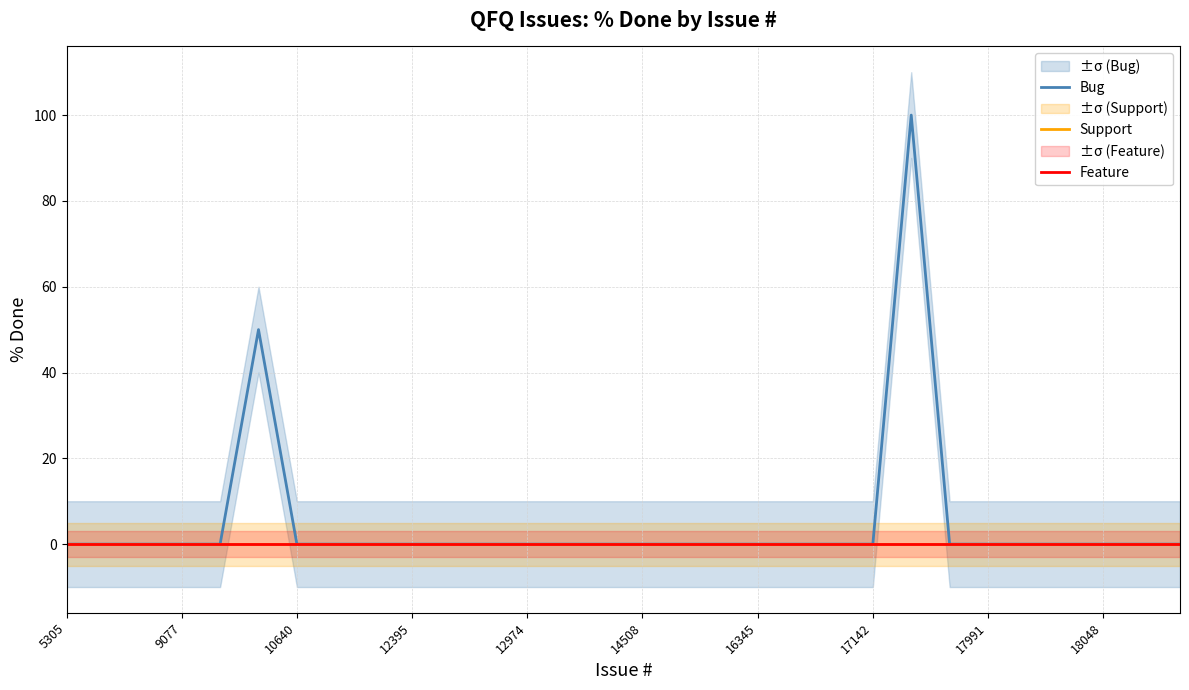

Reading left to right, transcribe all the data shown in this chart.

Bug: 0	0	0	0	0	50	0	0	0	0	0	0	0	0	0	0	0	0	0	0	0	0	100	0	0	0	0	0	0	0
Support: 0	0	0	0	0	0	0	0	0	0	0	0	0	0	0	0	0	0	0	0	0	0	0	0	0	0	0	0	0	0
Feature: 0	0	0	0	0	0	0	0	0	0	0	0	0	0	0	0	0	0	0	0	0	0	0	0	0	0	0	0	0	0